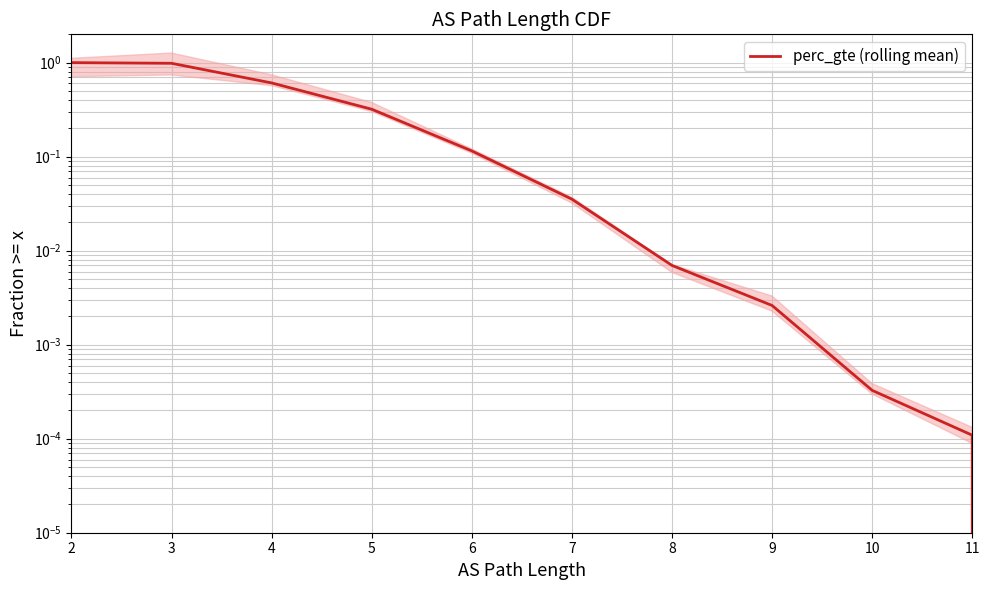

What is the greatest value displayed?

1.0